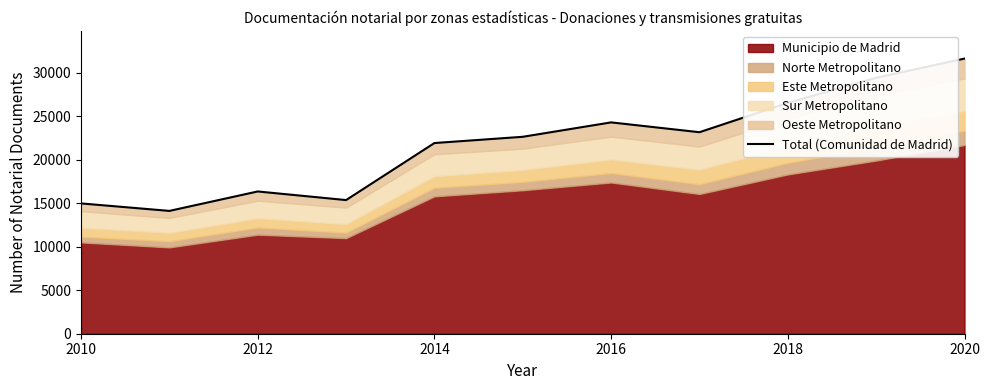

What is the minimum value shown in the chart?

14129